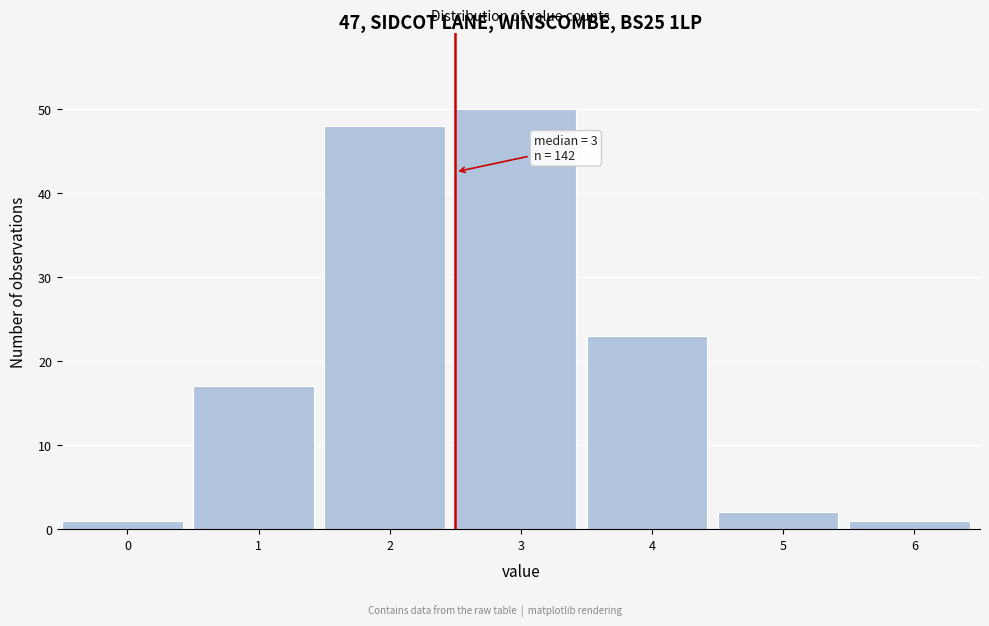

Reading left to right, what are all the values shown in this chart?

1	17	48	50	23	2	1